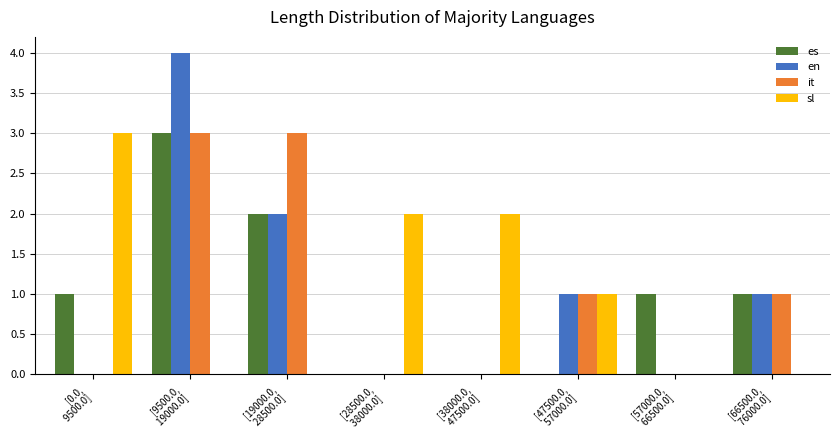

What is the sum of all it values?

8